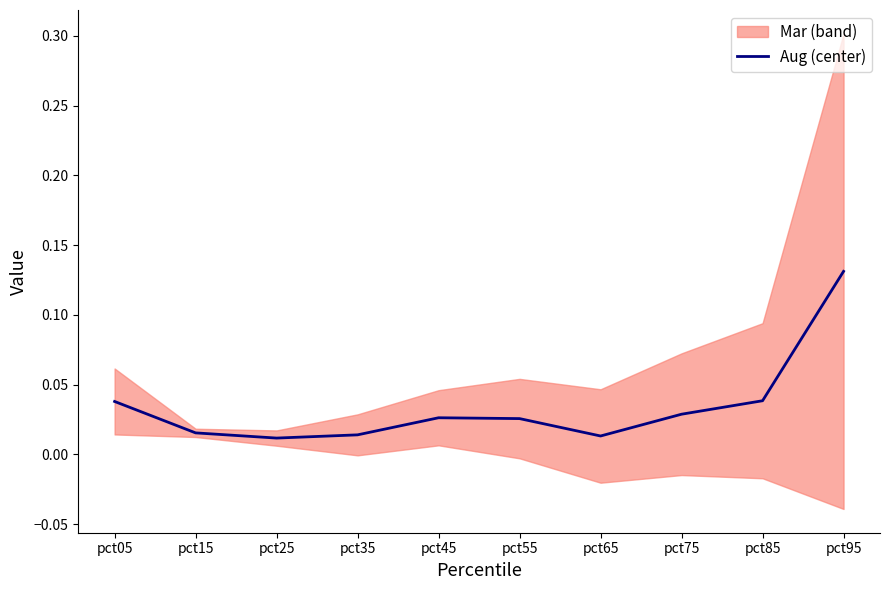

What is the value of the 10th point from the left?

0.1